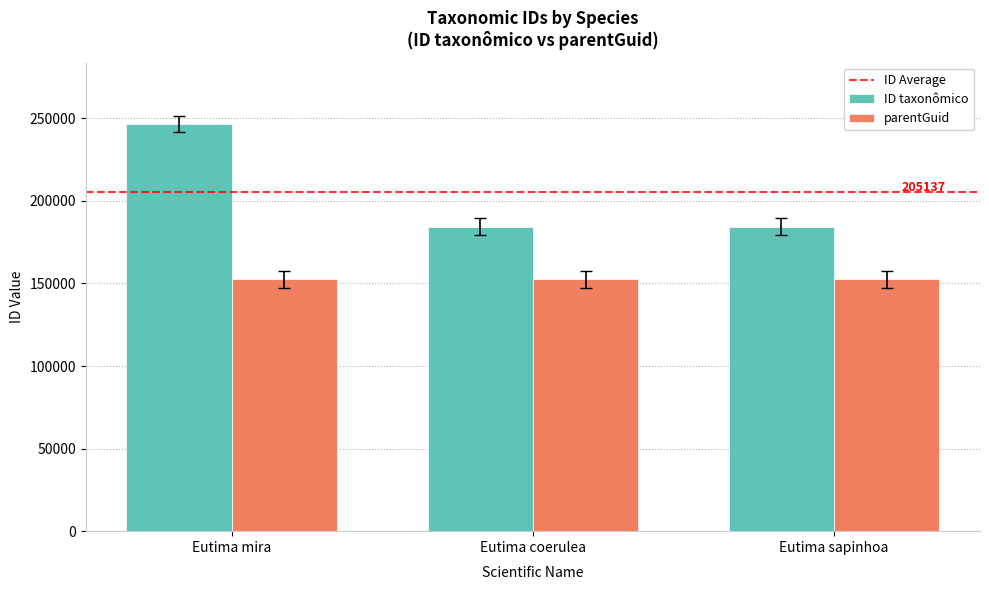

How many data points does each series have?

3